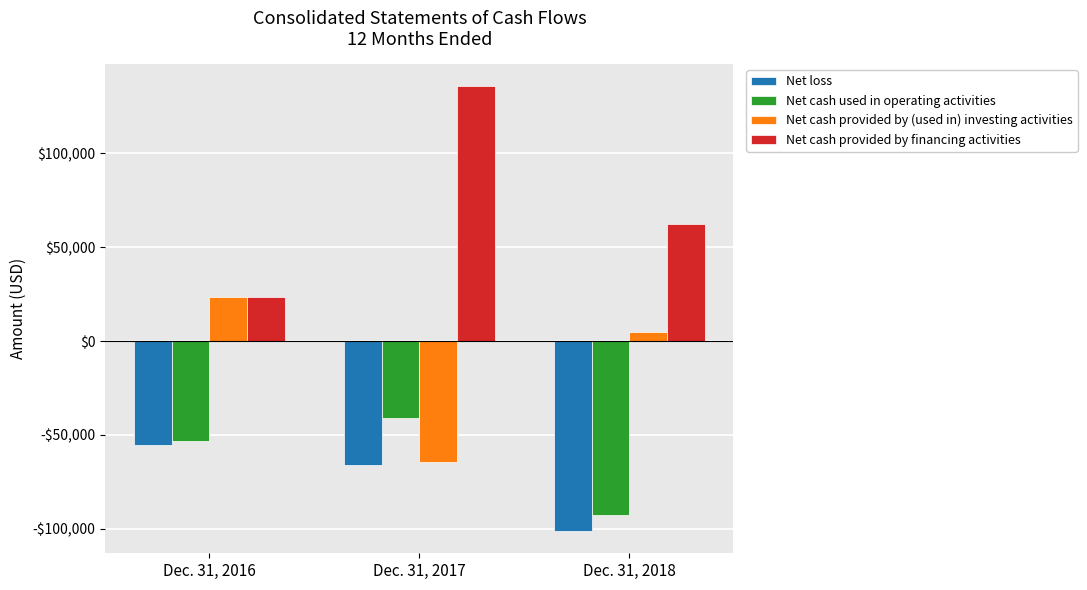

Does the chart contain any negative values?

Yes